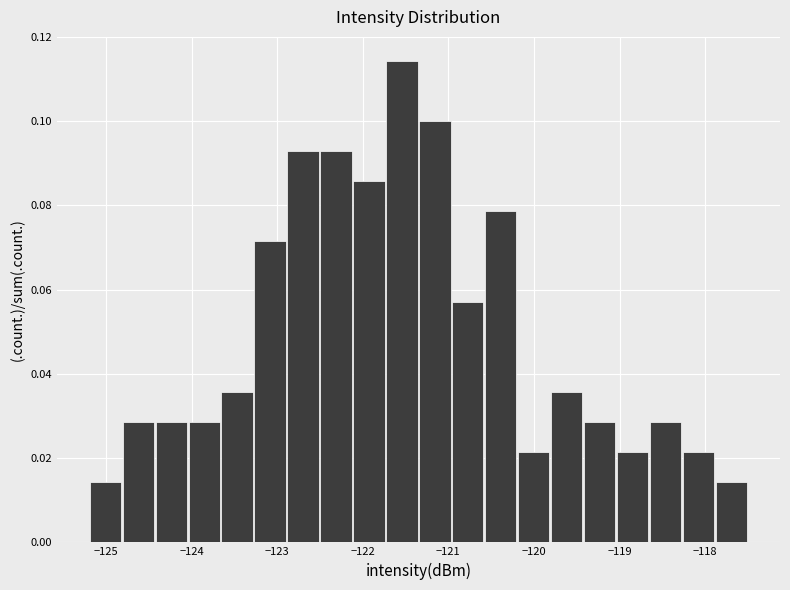

Read against the x-axis, roughly where is the centre of the tallest bar?

-121.5